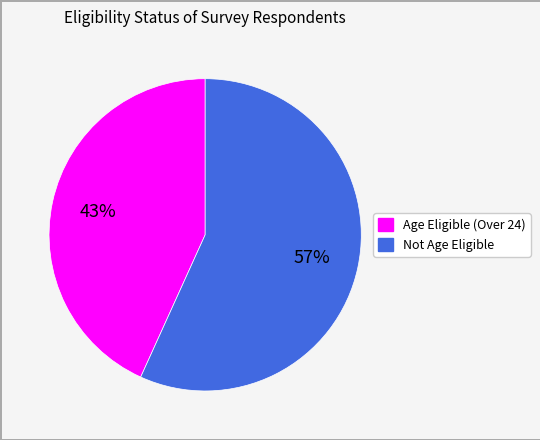

To the nearest percent, what percentage of the pie is Not Age Eligible?

57%